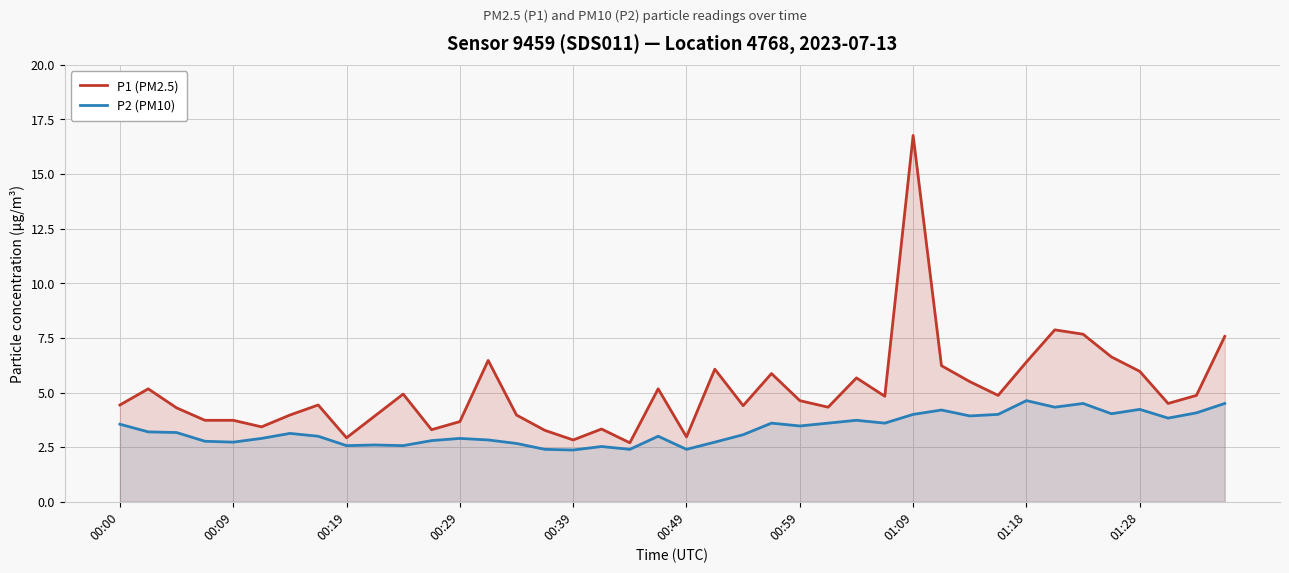

What is the spread (max minus min) of values at 00:00?

0.9